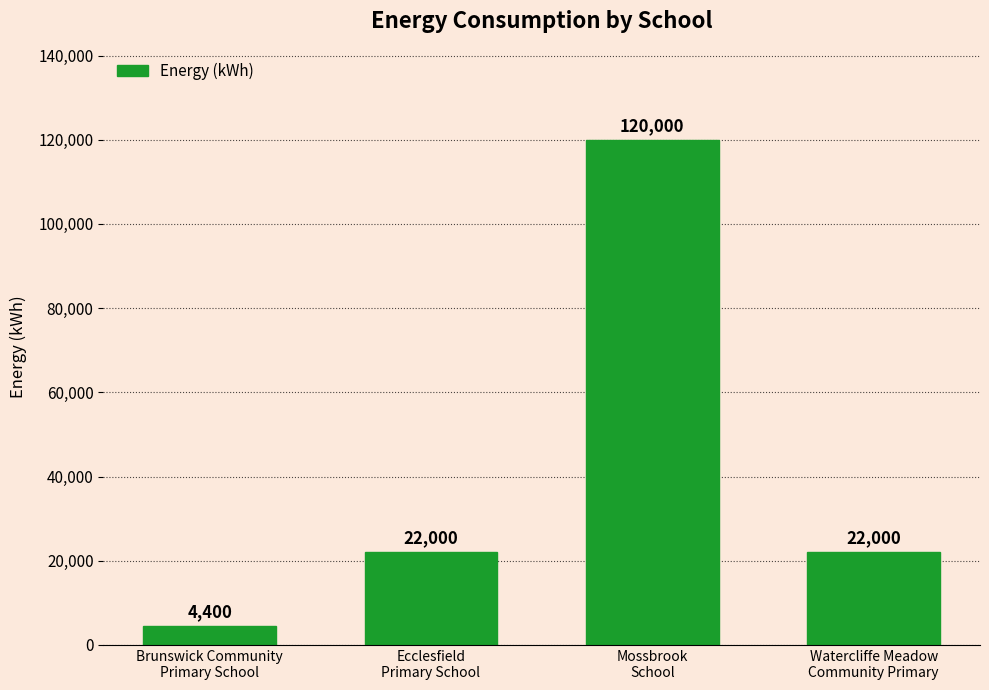

Count the values in the range 22000 to 120000.

3